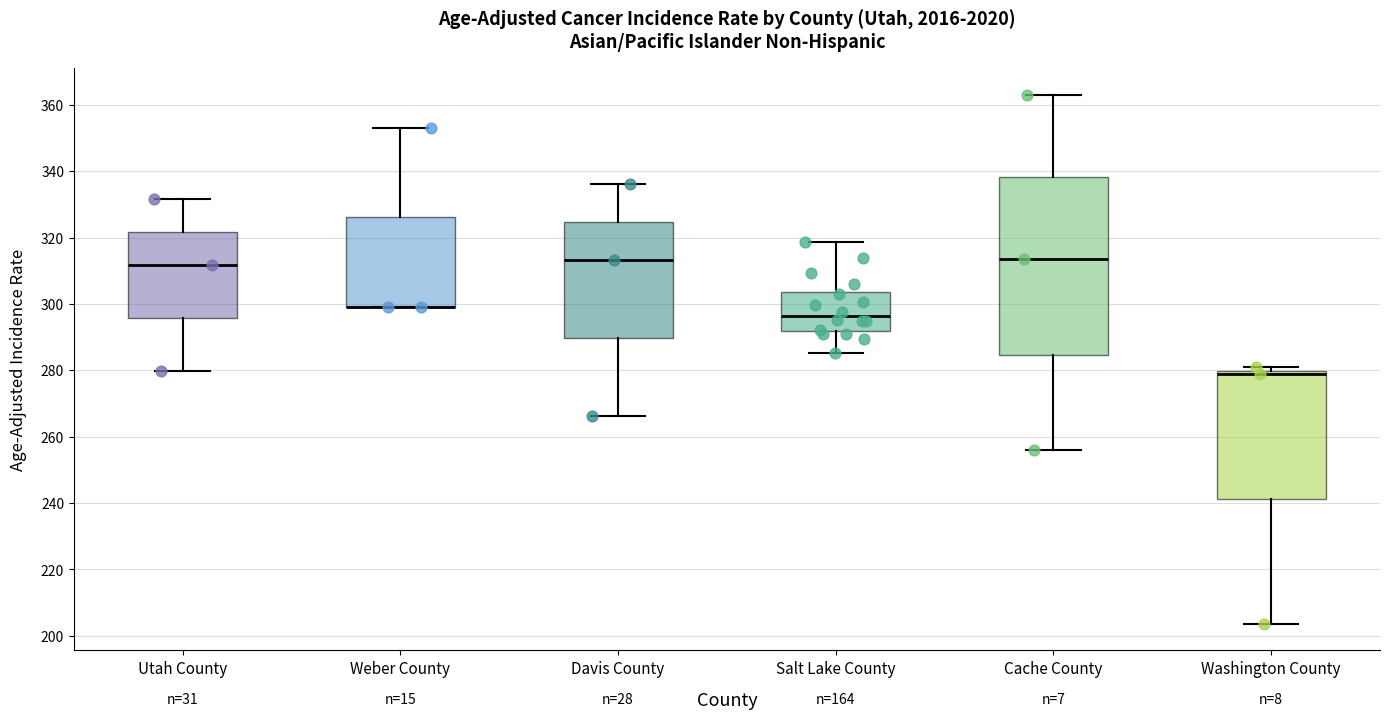

Reading left to right, read every box against the y-axis: the position of its median line, the range the box covers, and the ends of its whiskers. The values are not printed on the chart, so give them approximately, as read against the axis.

Utah County: median 312, box 296 to 322, whiskers 280 to 332
Weber County: median 300 (drawn on the box's lower edge), box 300 to 326, whiskers 300 to 354
Davis County: median 314, box 290 to 324, whiskers 266 to 336
Salt Lake County: median 296, box 292 to 304, whiskers 286 to 318
Cache County: median 314, box 284 to 338, whiskers 256 to 364
Washington County: median 278, box 242 to 280, whiskers 204 to 280 (just above the box's upper edge)